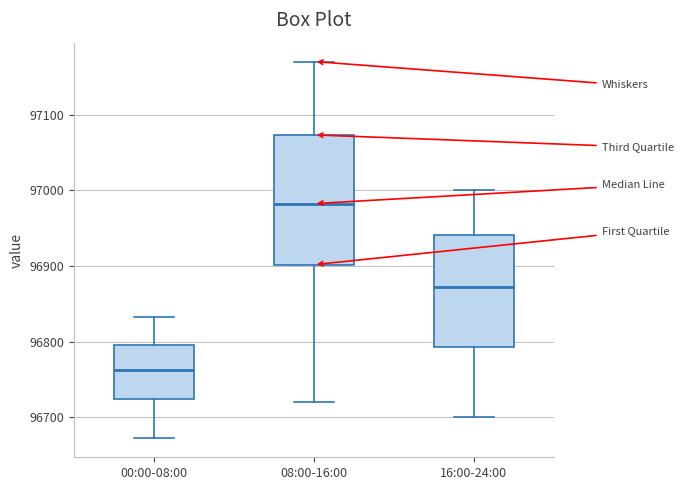

Which box has the lowest median line?

00:00-08:00